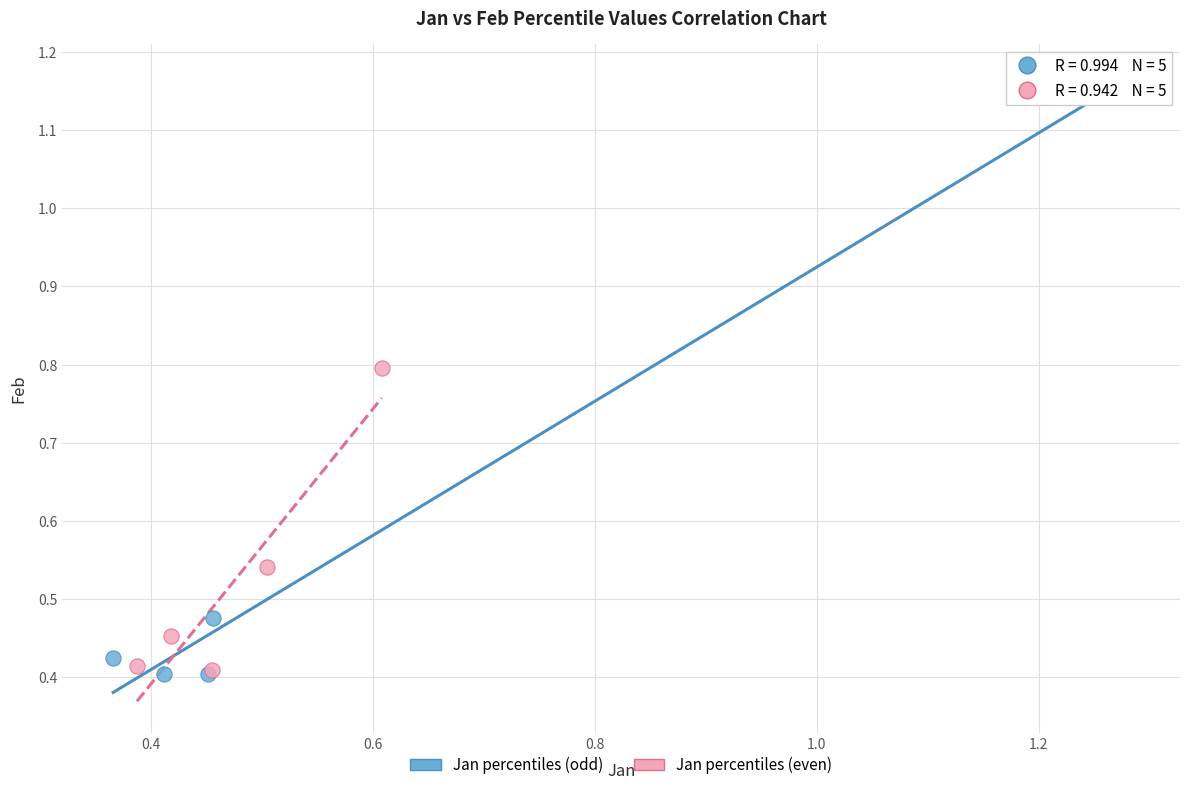

Which series has the widest spread of Y values?

Jan percentiles (odd)